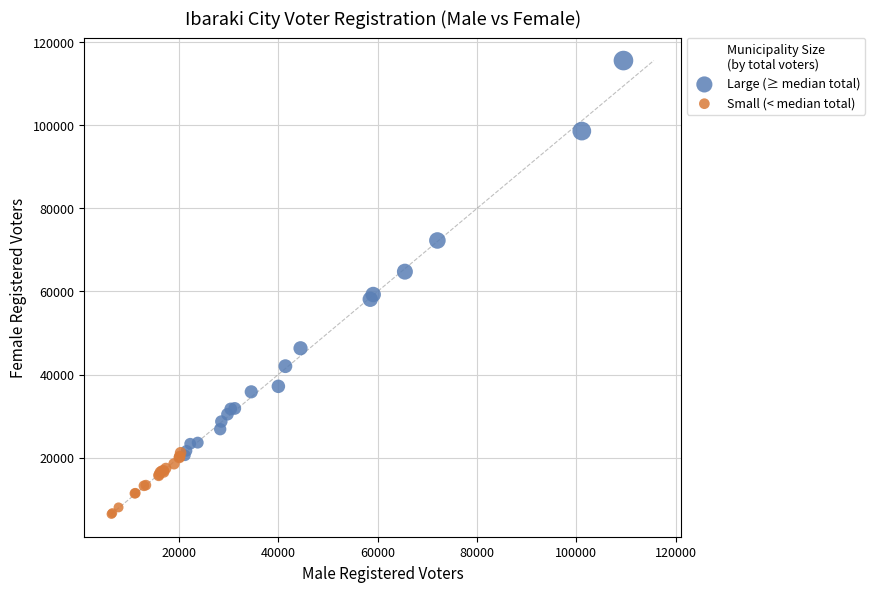

Which series has the widest spread of Y values?

Large (≥ median total)